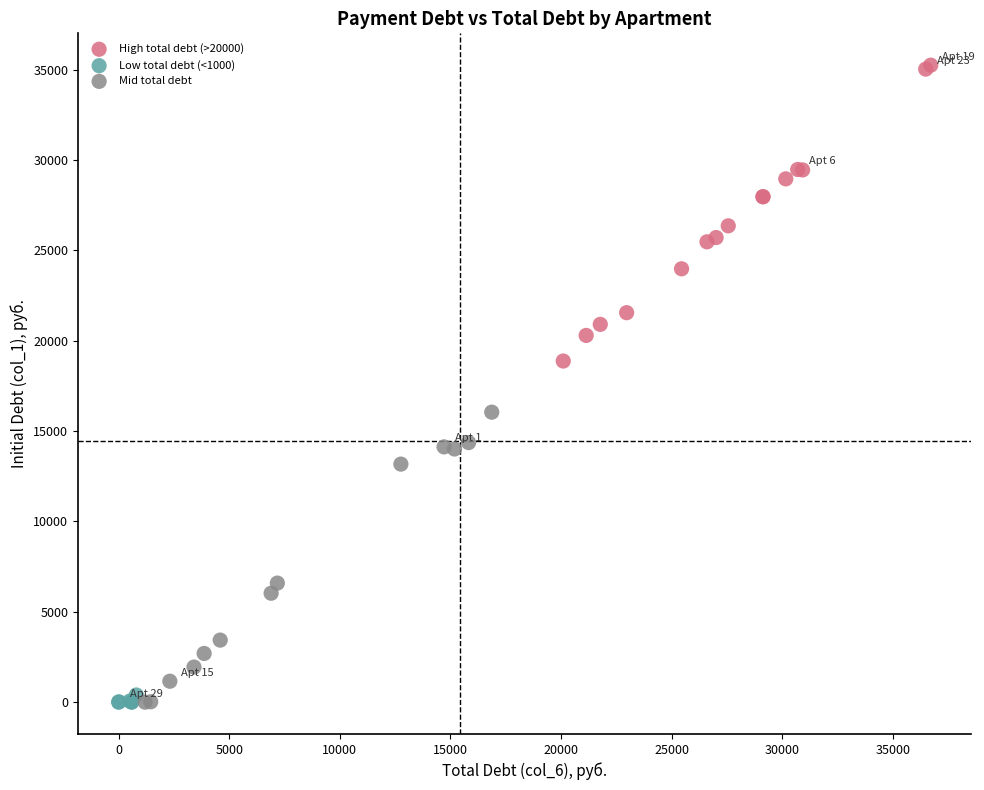

What are all the series names shown in the legend?

High total debt (>20000), Low total debt (<1000), Mid total debt